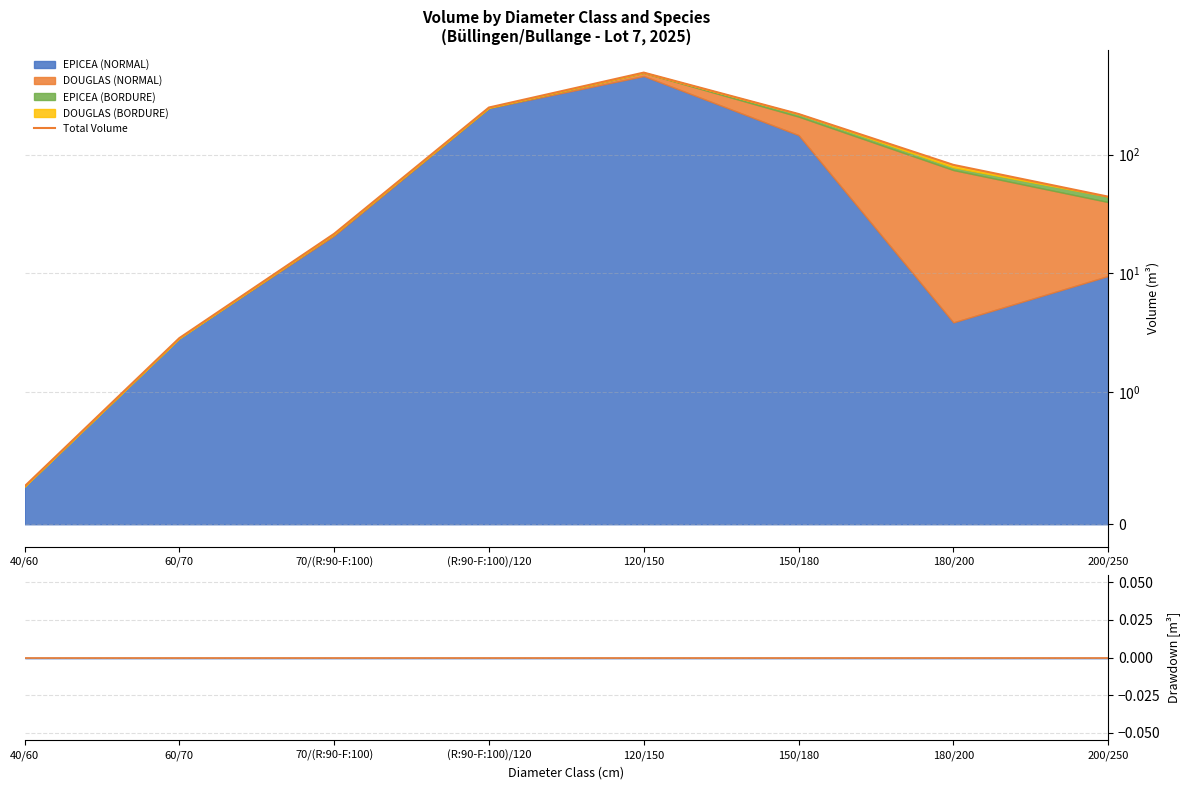

Reading left to right, list all the values displayed in this chart.

EPICEA (NORMAL): 0.3	2.9	20.8	245.8	457.3	145.6	3.9	9.5
DOUGLAS (NORMAL): 0.0	0.0	0.7	1.5	29.6	62.9	70.2	30.3
EPICEA (BORDURE): 0.0	0.0	0.0	1.3	2.1	10.8	4.1	4.4
DOUGLAS (BORDURE): 0.0	0.0	0.0	0.0	0.0	0.0	3.7	0.0